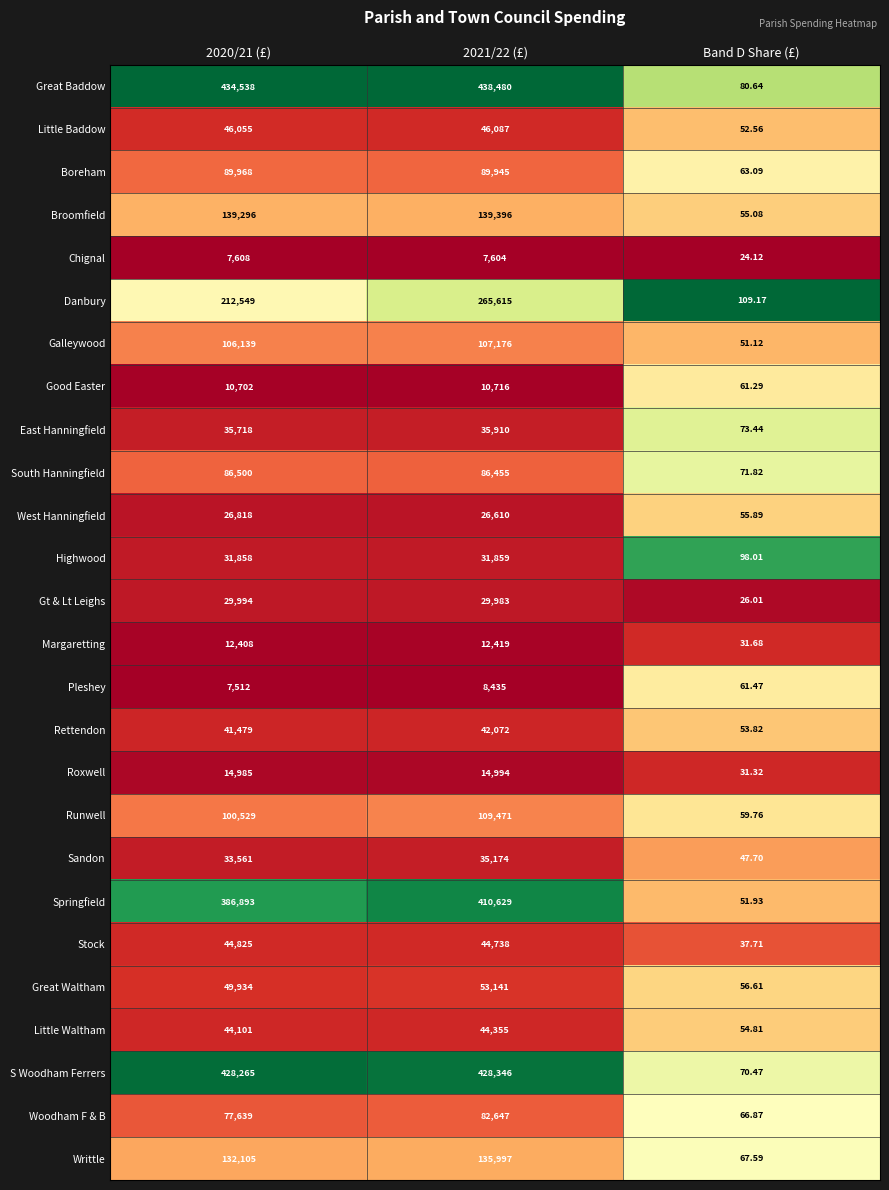

Is the value of Little Waltham at Band D Share (£) greater than the value of Galleywood at 2021/22 (£)?

No